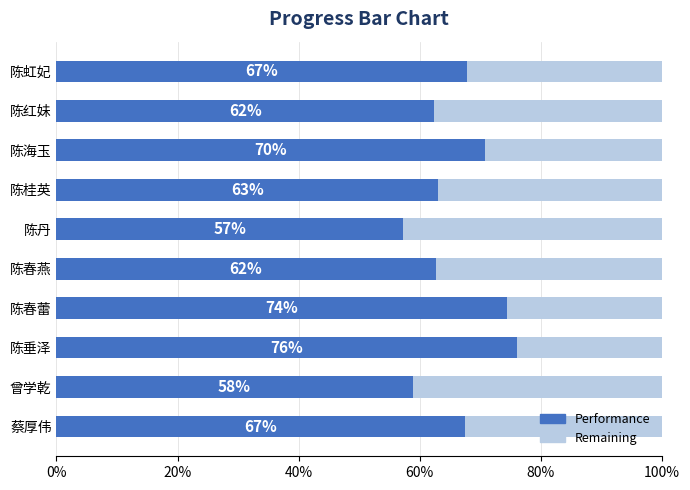

What is the difference between the maximum and minimum values in the Performance series?

18.8